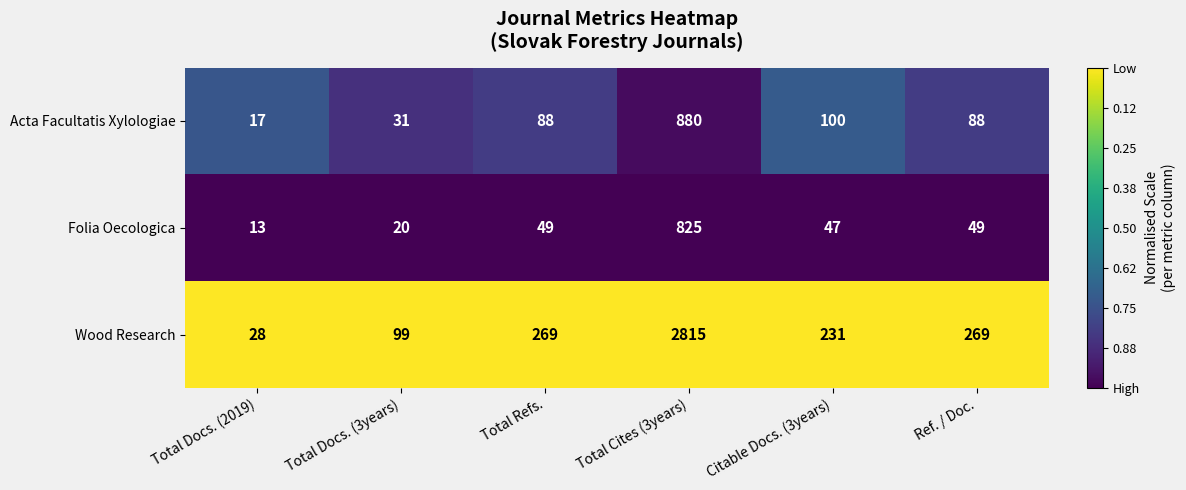

What is the spread (max minus min) of values at Total Docs. (2019)?

15